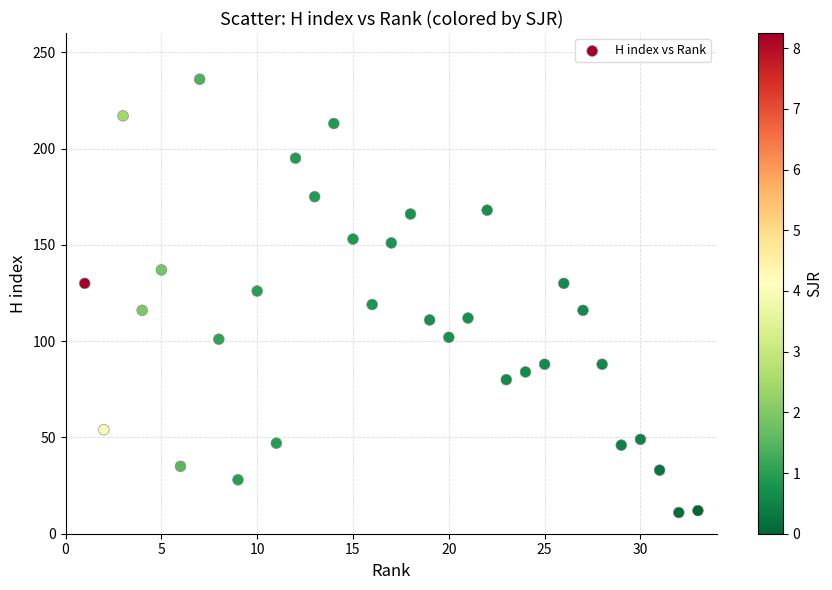

What is the range of Y values (max minus min)?

225